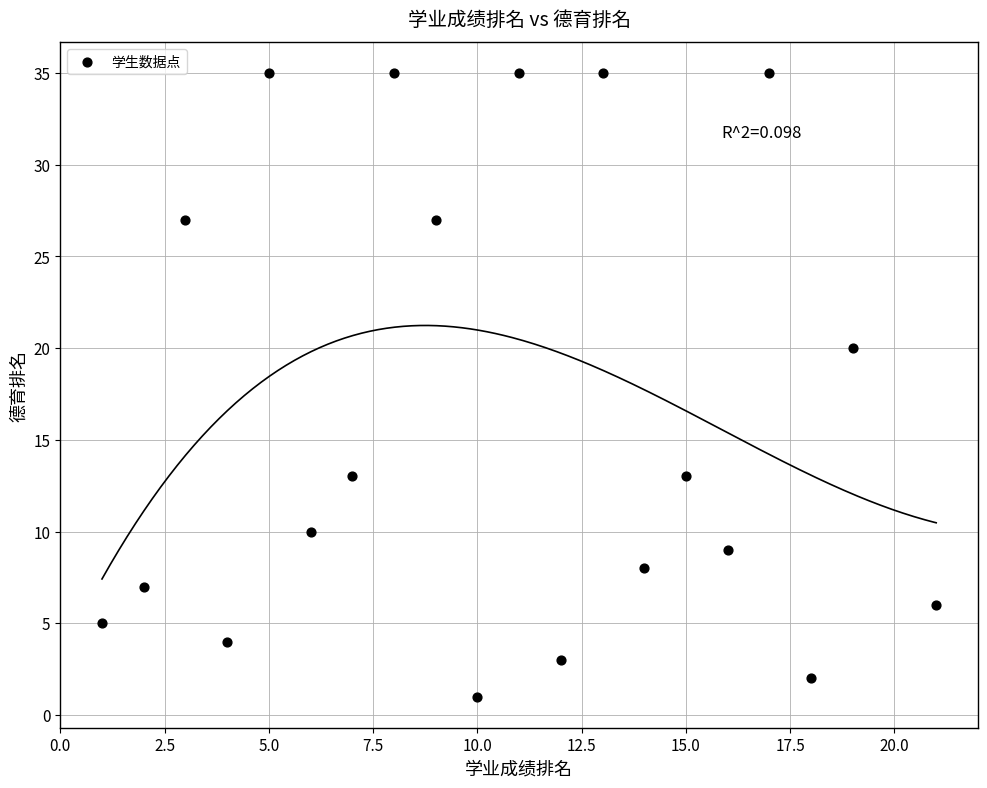

What is the range of X values (max minus min)?

20